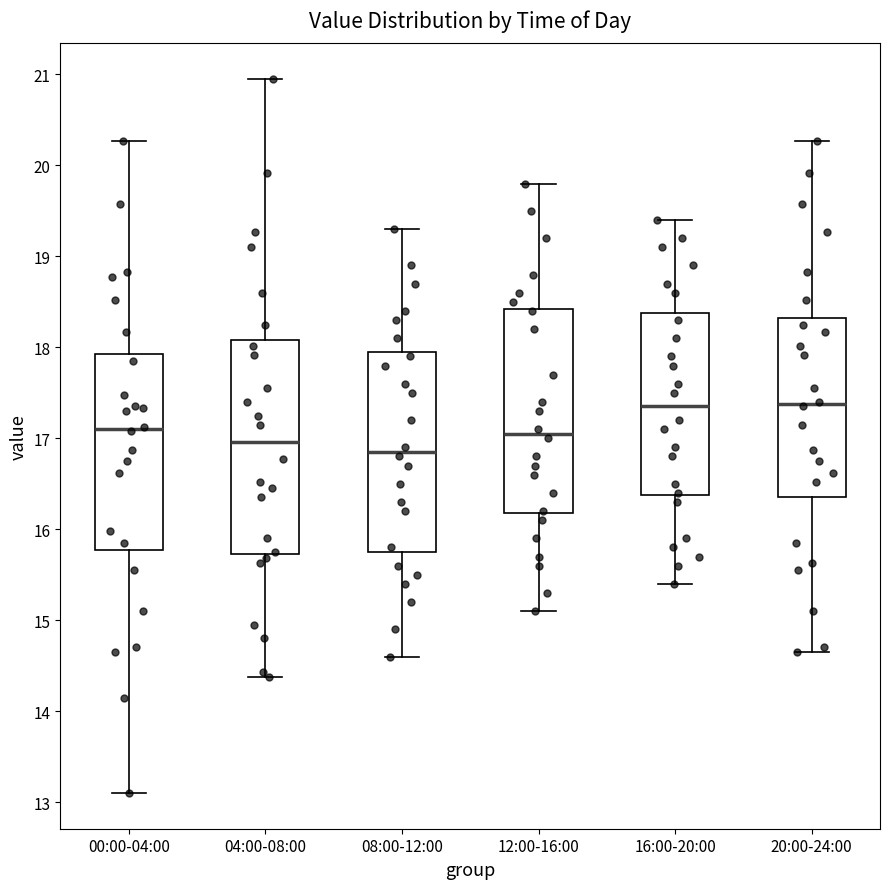

Where does the upper whisker of the box for 00:00-04:00 end on the y-axis? The values are not printed on the chart, so give them approximately, as read against the axis.

20.3